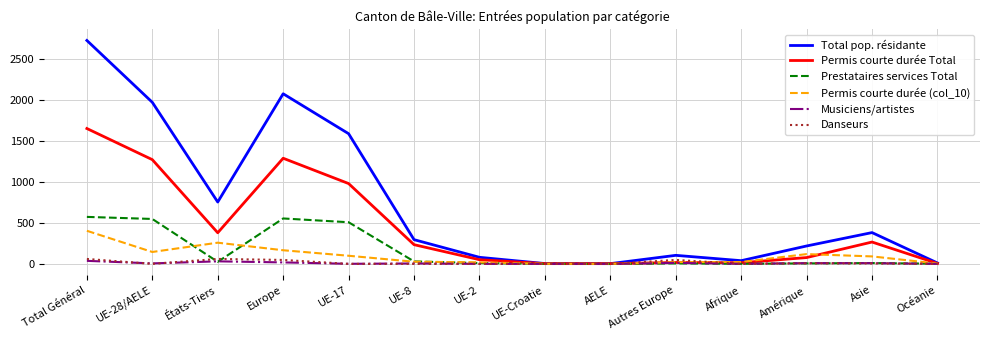

Is the value of Prestataires services Total at UE-28/AELE greater than the value of Permis courte durée Total at Amérique?

Yes